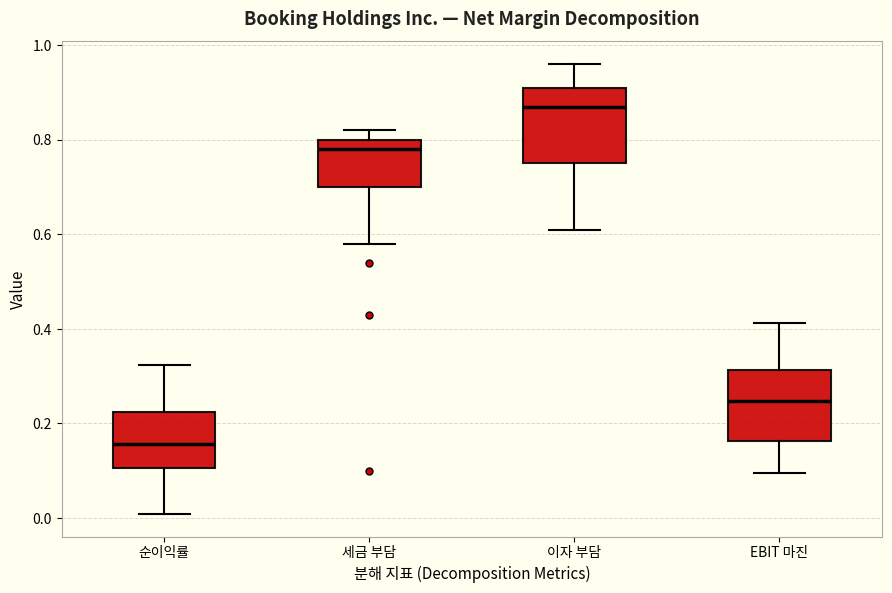

Reading left to right, read every box against the y-axis: the position of its median line, the range the box covers, and the ends of its whiskers. The values are not printed on the chart, so give them approximately, as read against the axis.

순이익률: median 0.16, box 0.10 to 0.22, whiskers 0.00 to 0.32
세금 부담: median 0.78, box 0.70 to 0.80, whiskers 0.58 to 0.82
이자 부담: median 0.88, box 0.76 to 0.92, whiskers 0.62 to 0.96
EBIT 마진: median 0.24, box 0.16 to 0.32, whiskers 0.10 to 0.42